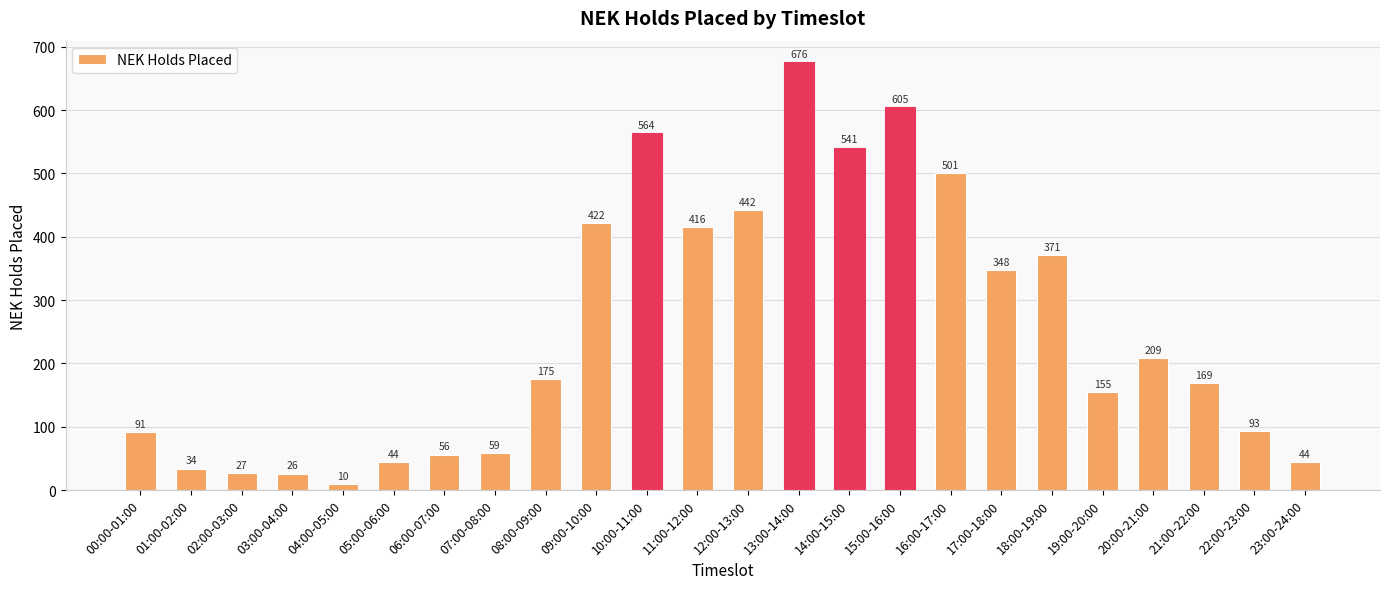

What is the sum of all values?

6078